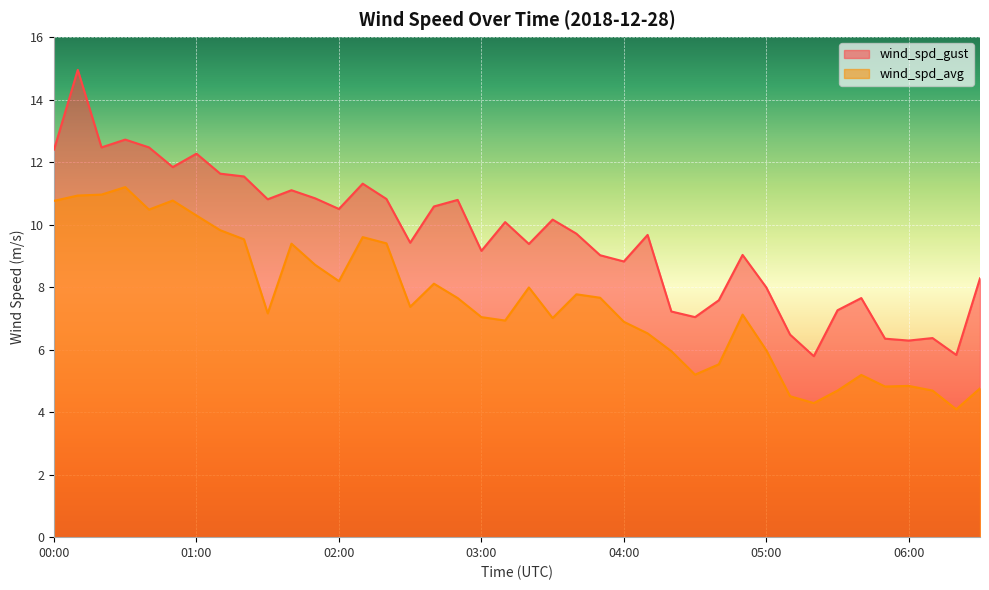

True or false: wind_spd_avg and wind_spd_gust cross at least once.

False